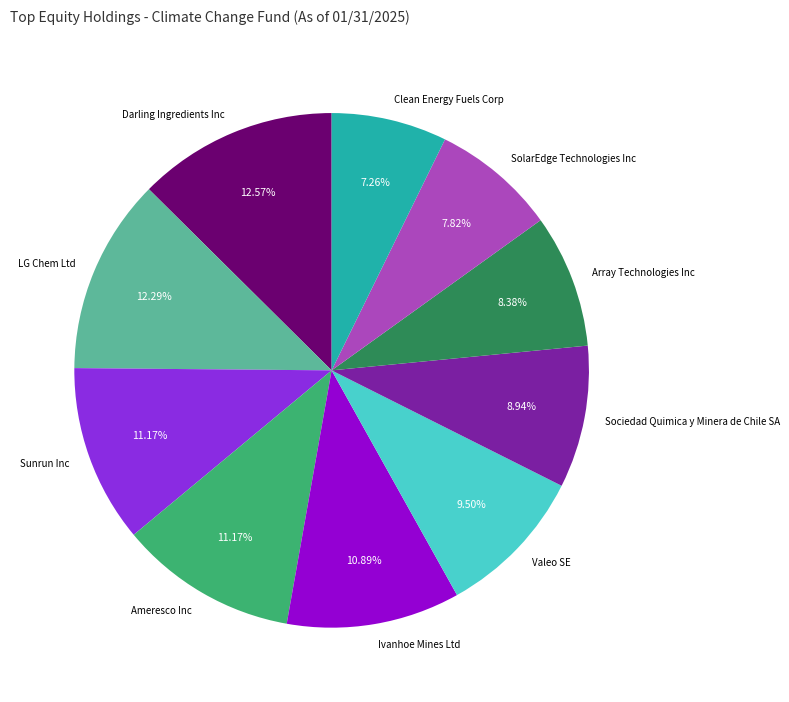

What portion of the pie excludes Valeo SE?

90.5%